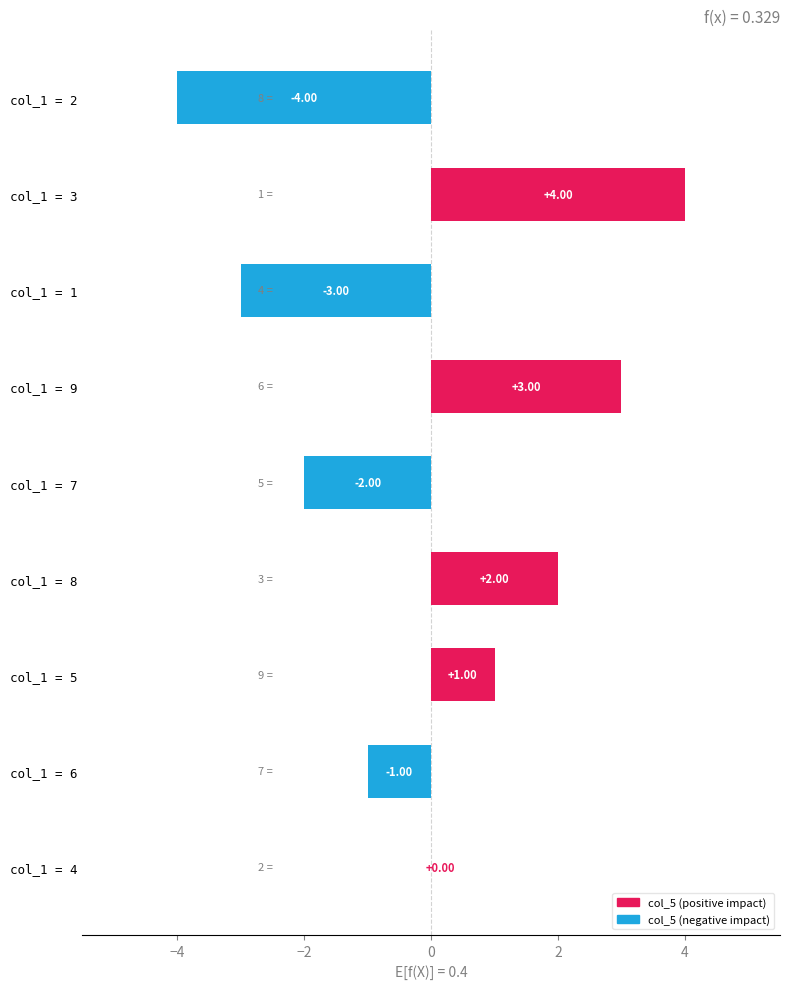

Which series has the largest total across all categories?

col_5